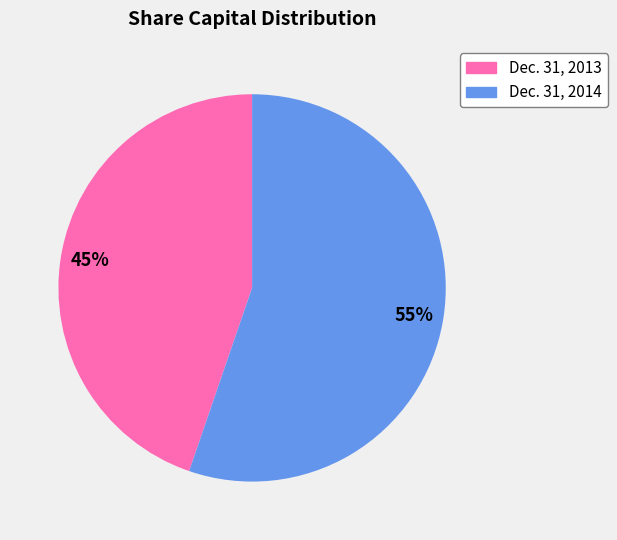

The Dec. 31, 2014 slice represents 55% of the pie. True or false?

True